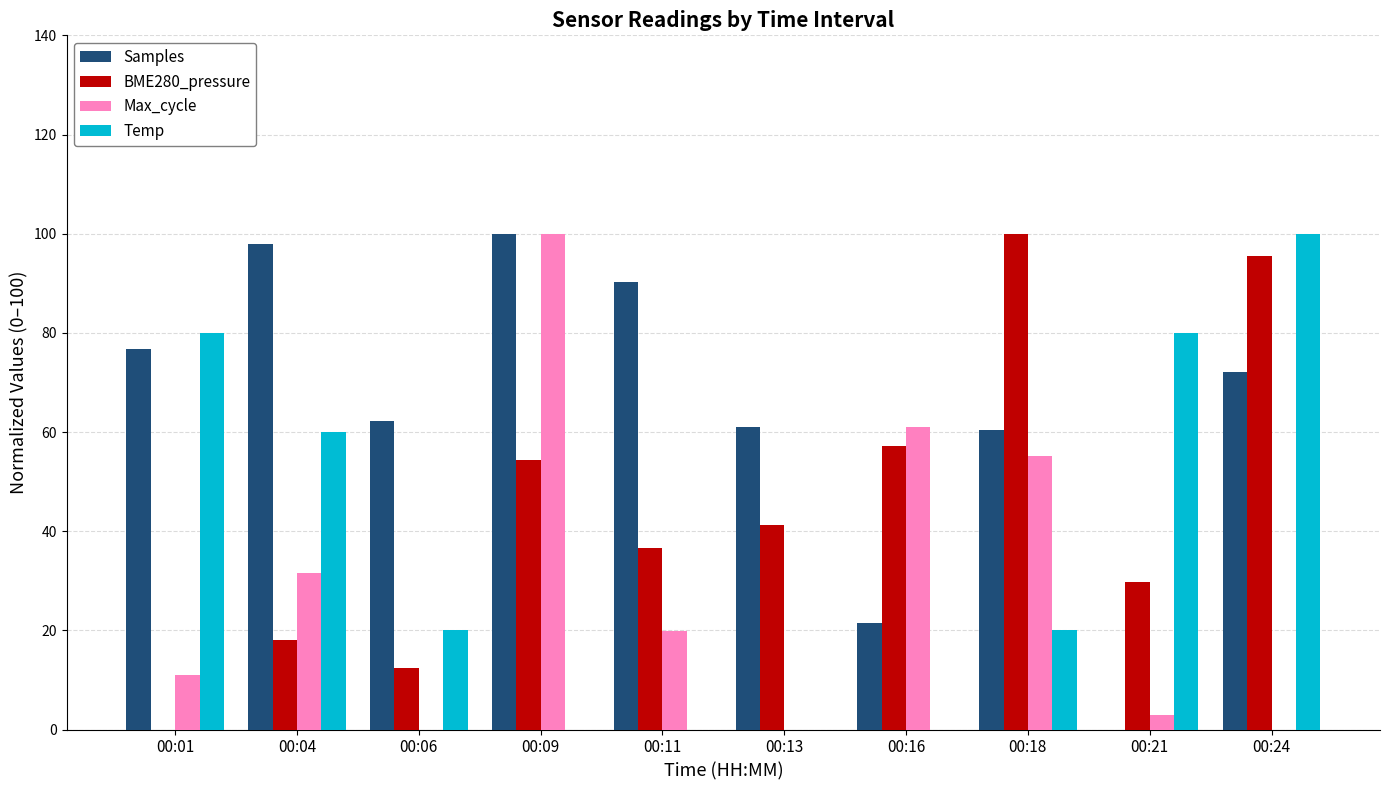

Between 00:13 and 00:24, which series saw the biggest shift?

Temp